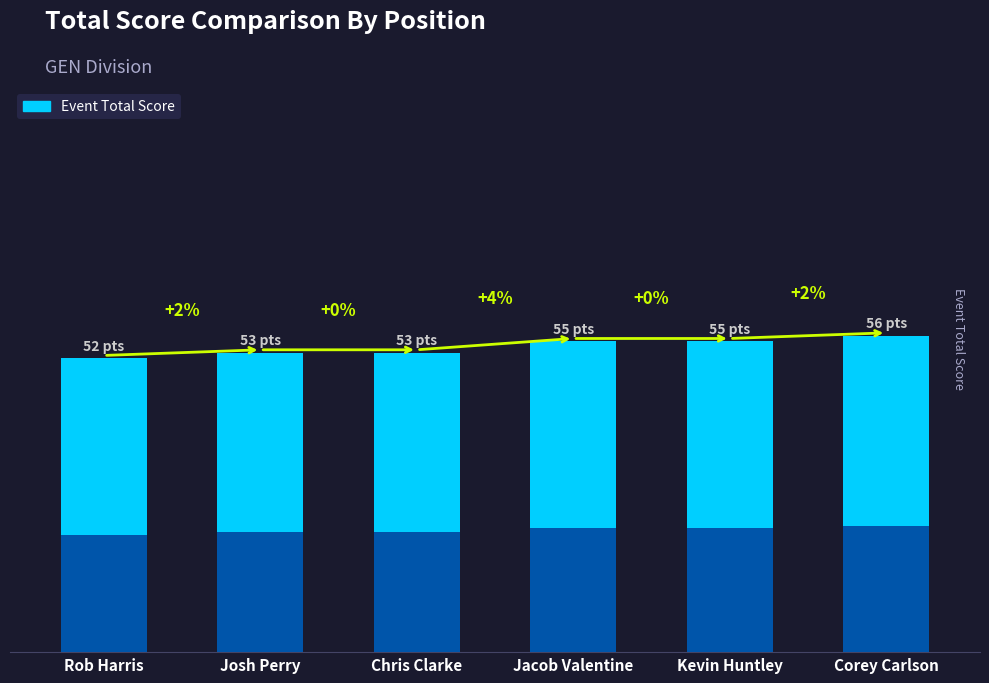

What is the average value?

54